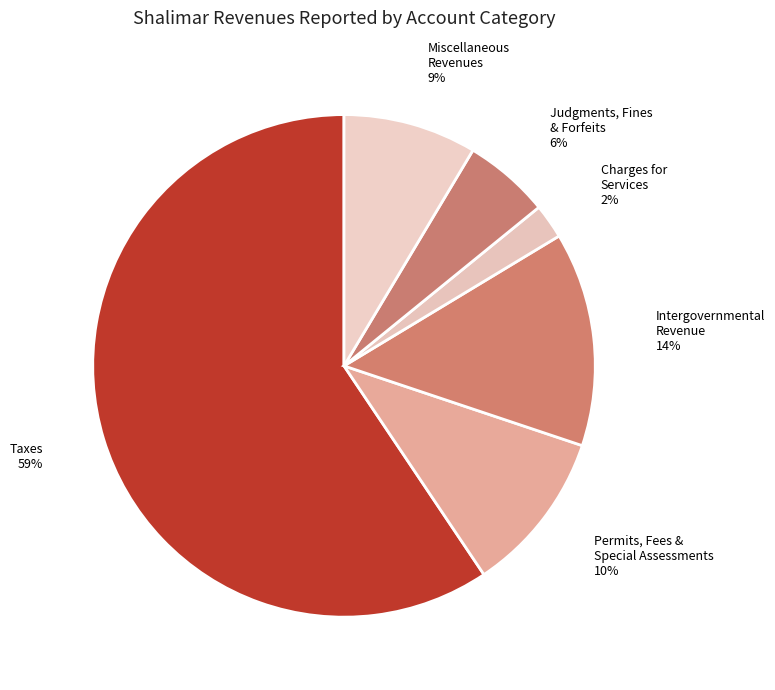

Combined, do Miscellaneous Revenues and Charges for Services account for over 50%?

No